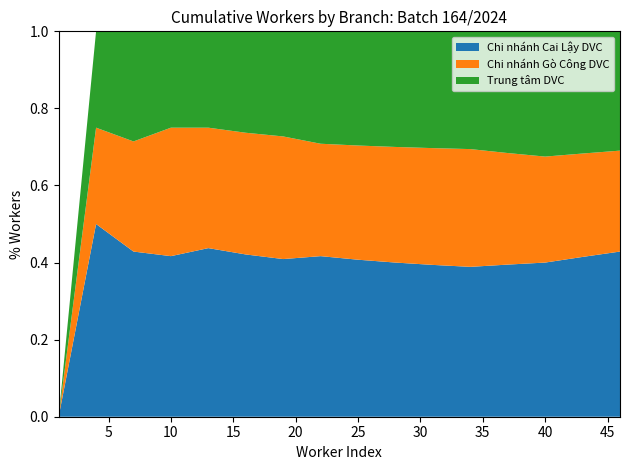

Is it true that Chi nhánh Cai Lậy DVC equals 0.1 at 25?

False